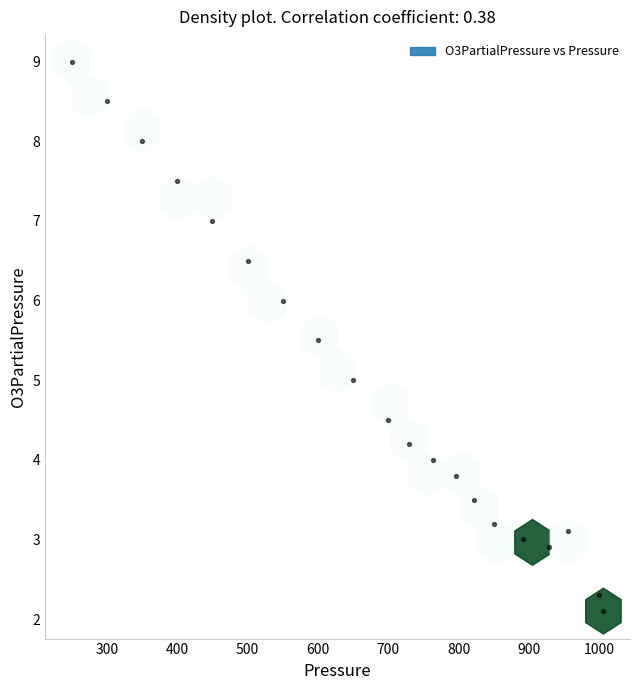

What is the range of Y values (max minus min)?

6.9